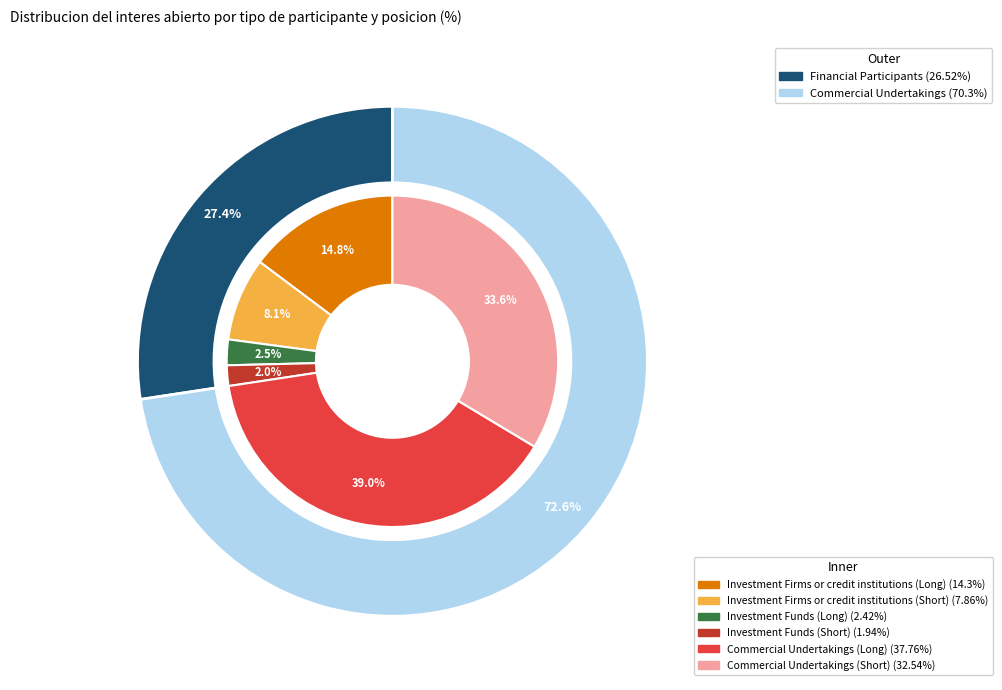

What is the change in value from Investment Firms or credit institutions (Long) to Commercial Undertakings (Short)?

+18.2